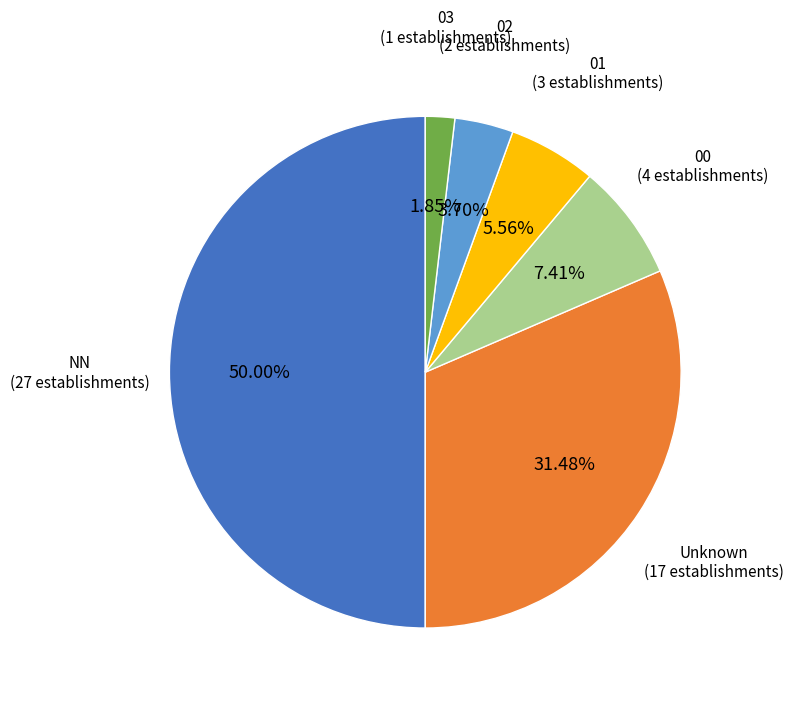

Approximately how many times larger is the value at NN compared to Unknown?

1.6